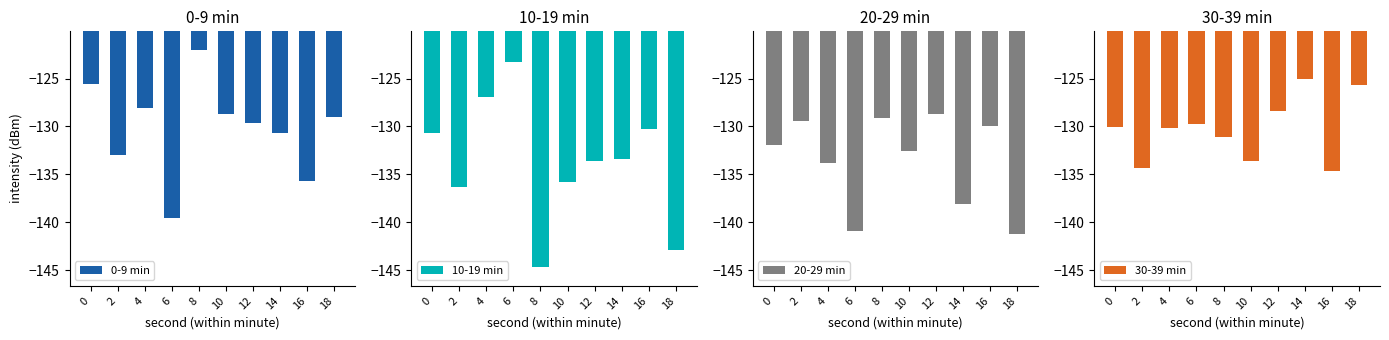

True or false: 30-39 min has a value of -215.7 at 14.

False